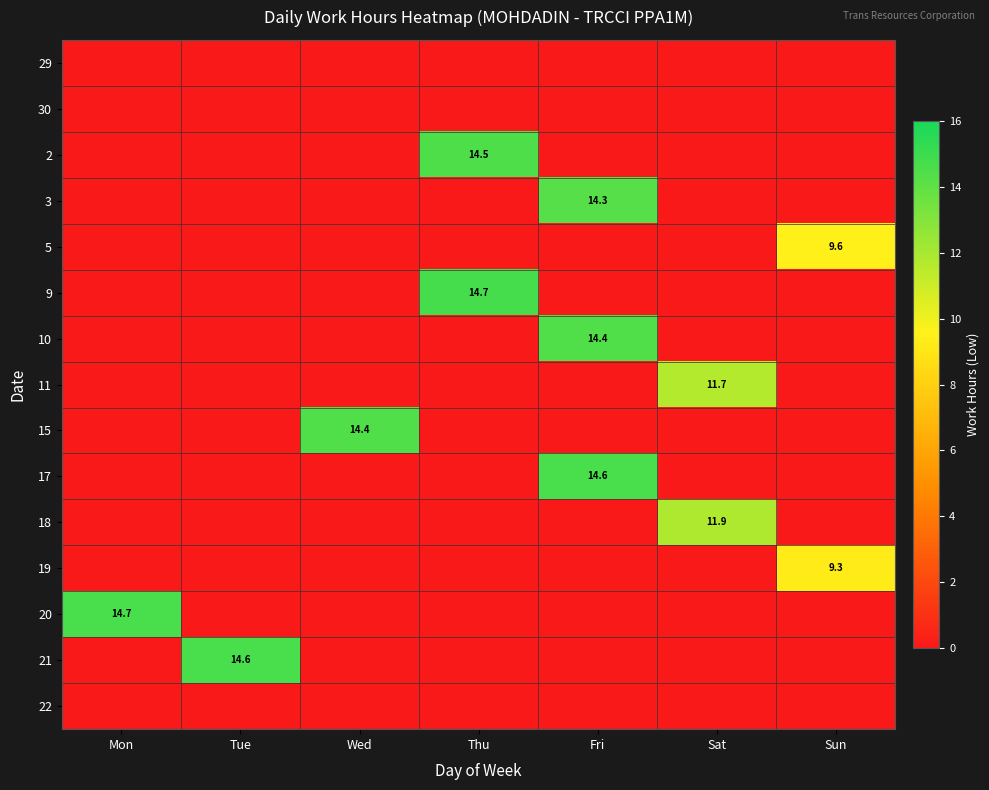

True or false: 21 has a value of 3.1 at Tue.

False